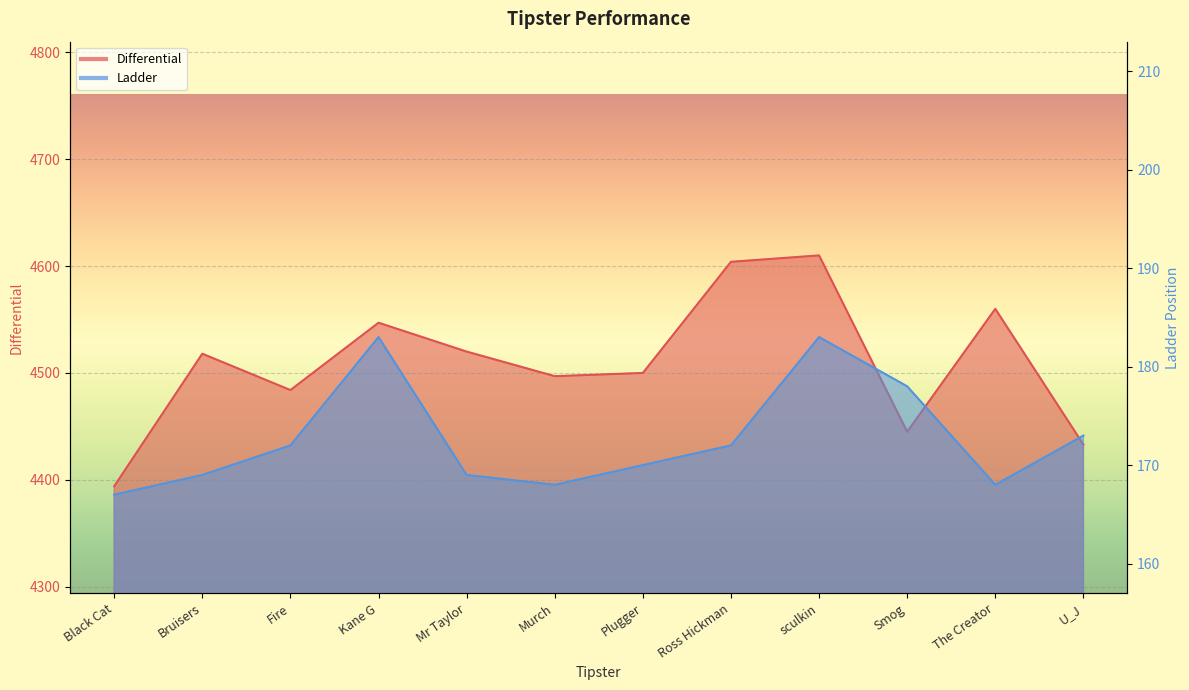

True or false: Differential and Ladder cross at least once.

False